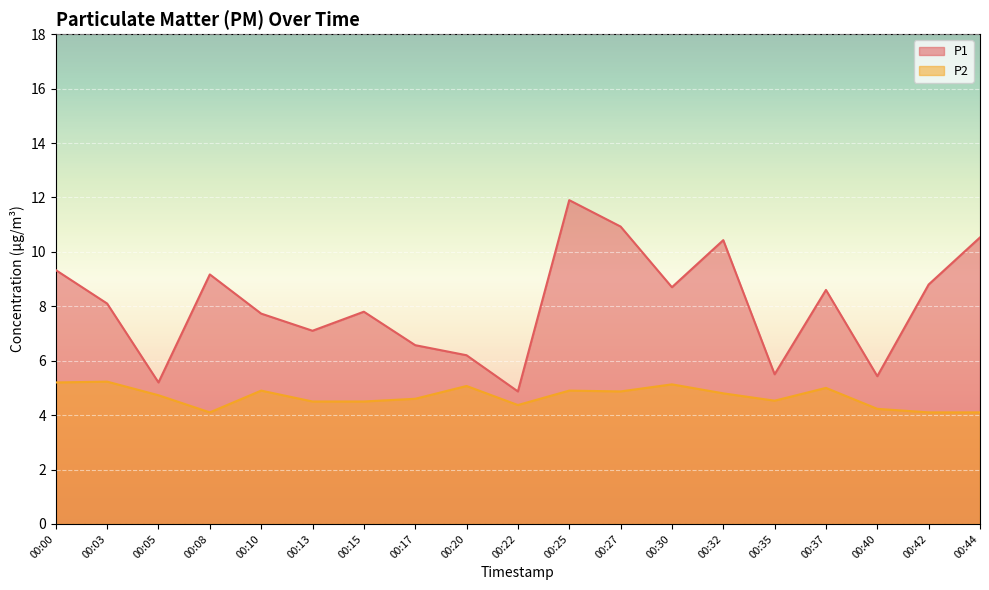

True or false: P2 has more than 2 interior local peaks.

True